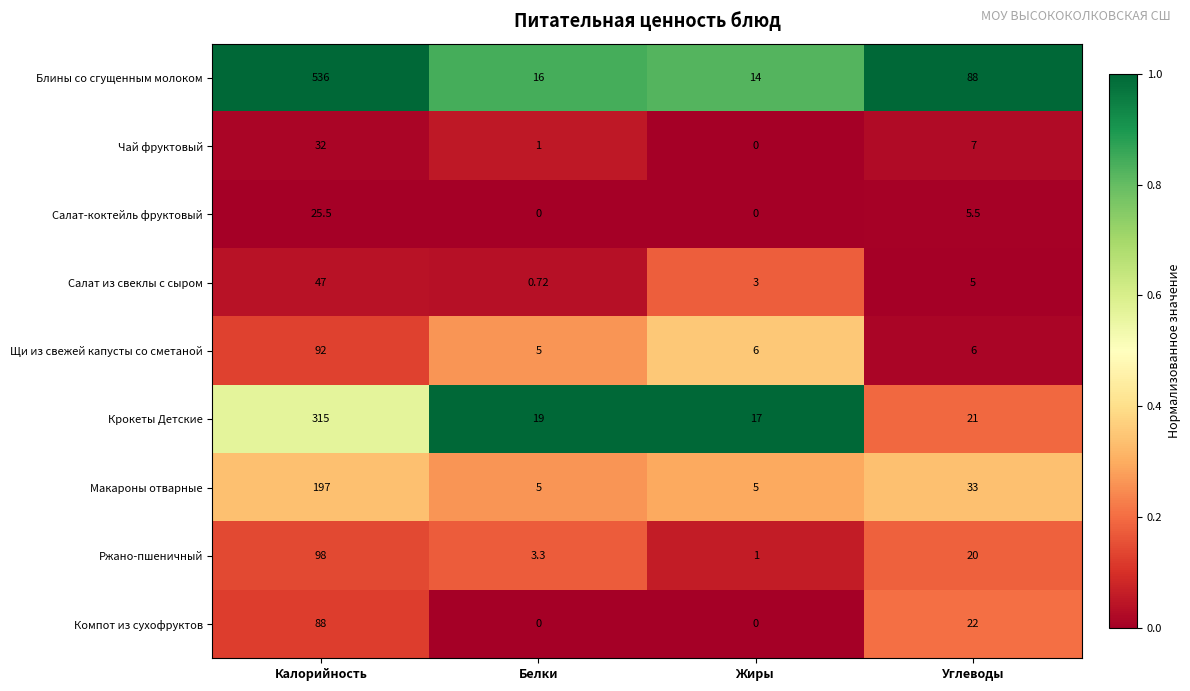

Rank the categories by Ржано-пшеничный value from lowest to highest.

Жиры, Белки, Углеводы, Калорийность